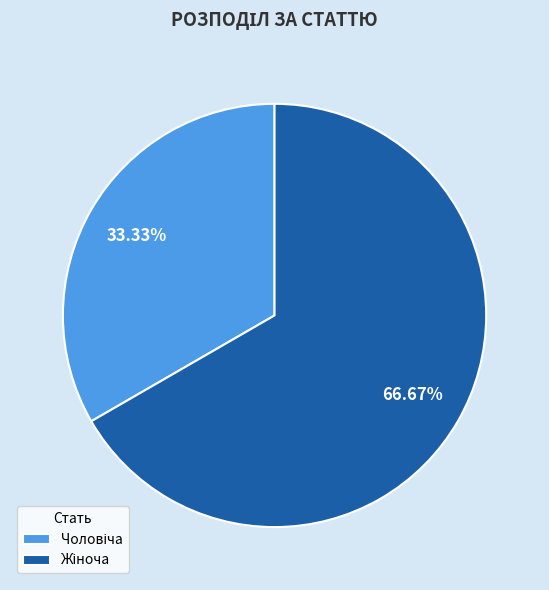

Which slice is the largest?

Жіноча